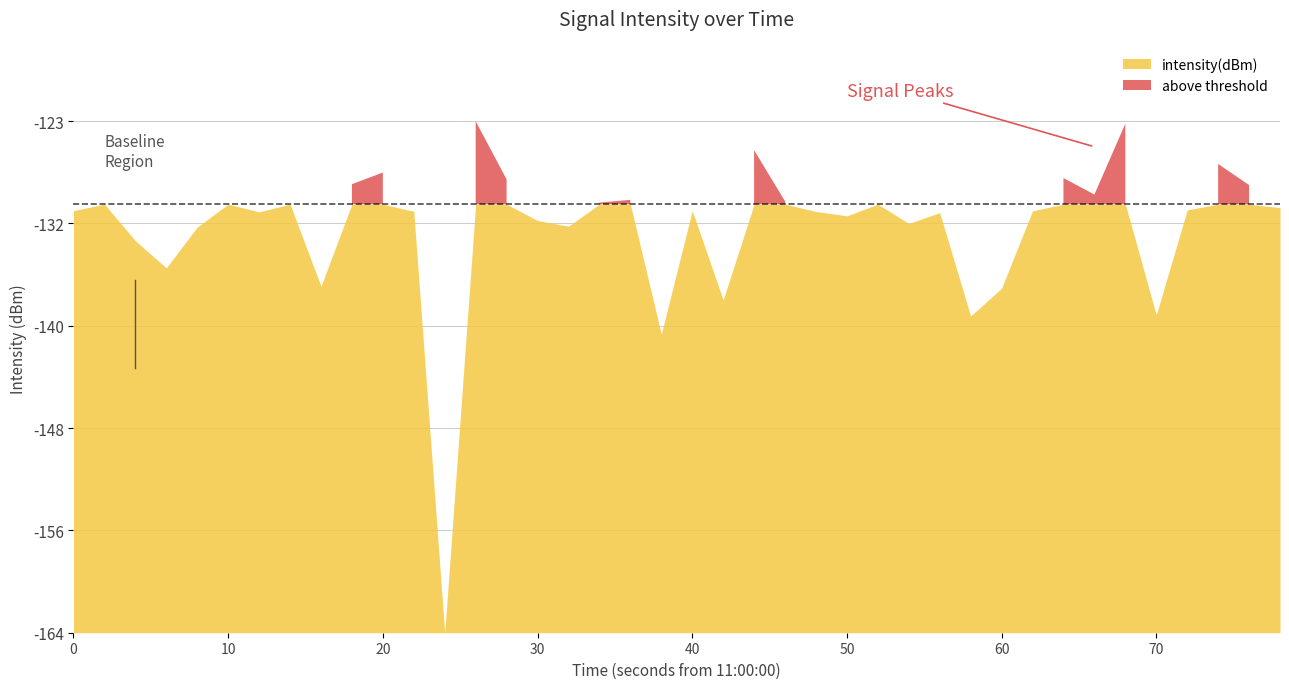

True or false: the data shows -129.9 at 17.

True